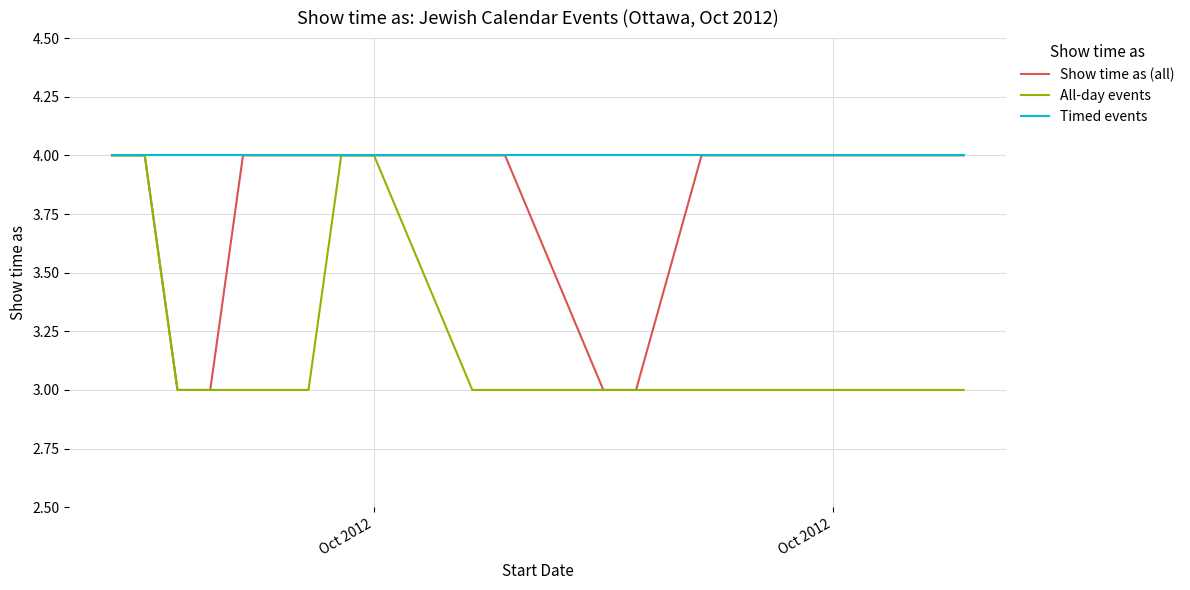

Which series has the largest total across all categories?

Timed events